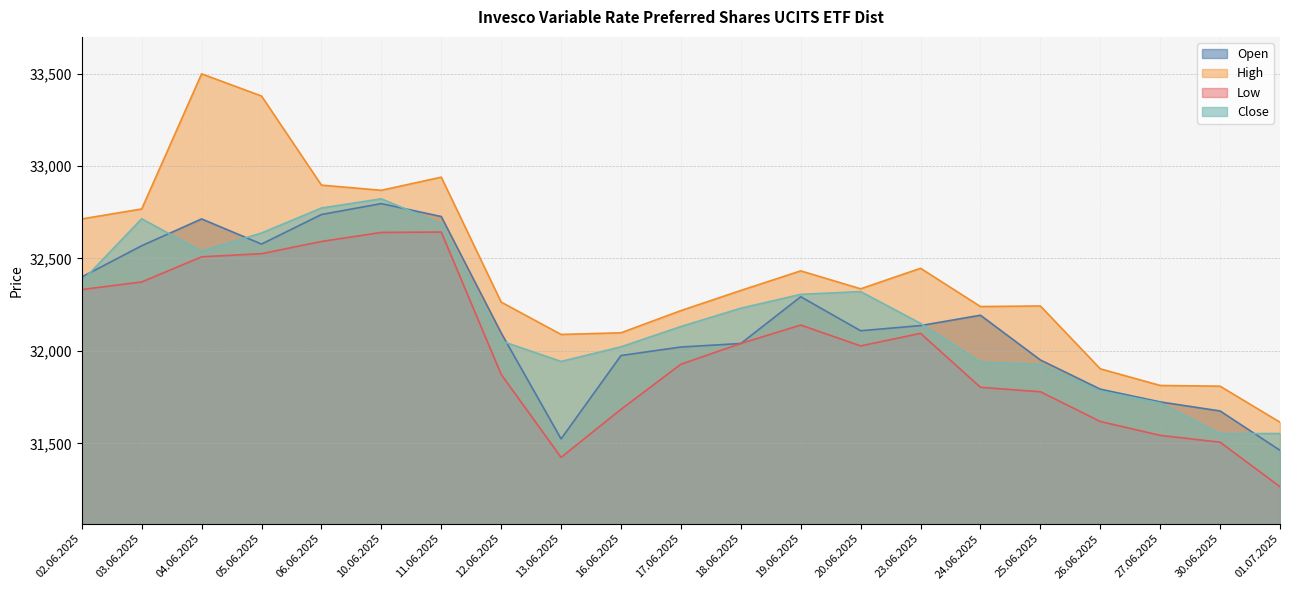

Which series has the largest total across all categories?

High